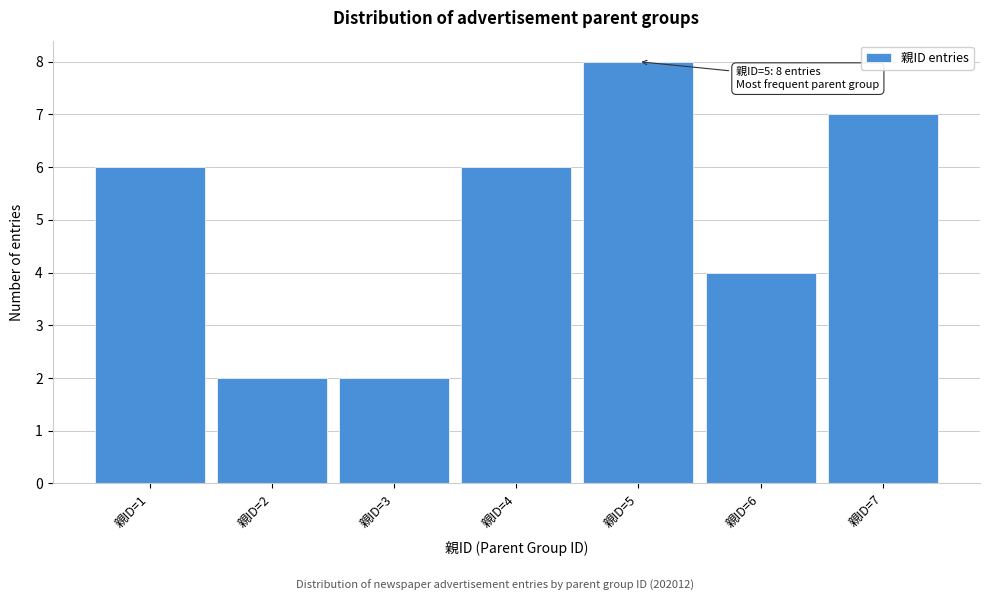

Over which range of the x-axis is the bar tallest?

4.5 to 5.5